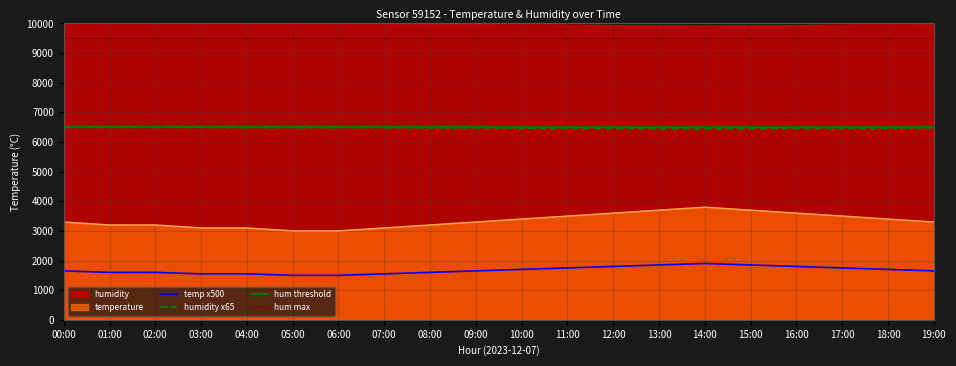

Rank the series by their average value, from highest to lowest.

humidity, temperature